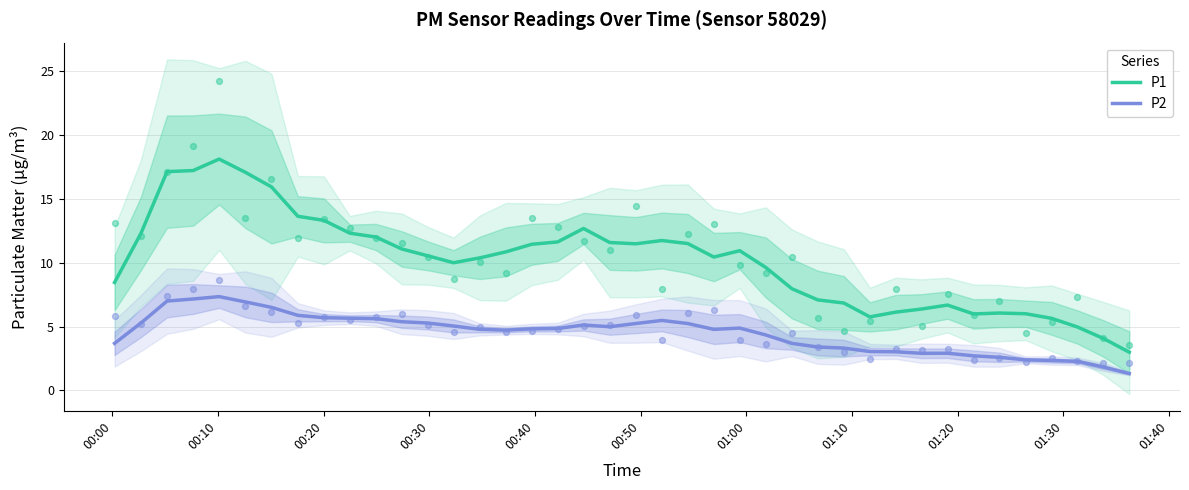

What is the maximum value for P2?

7.3